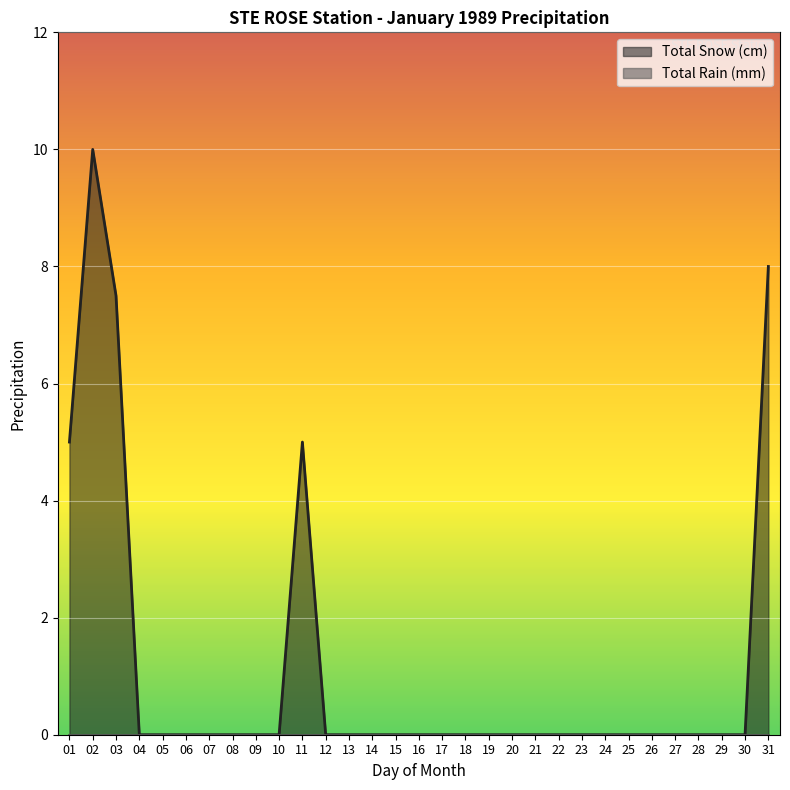

Where is the data nearest to the value 5?

01